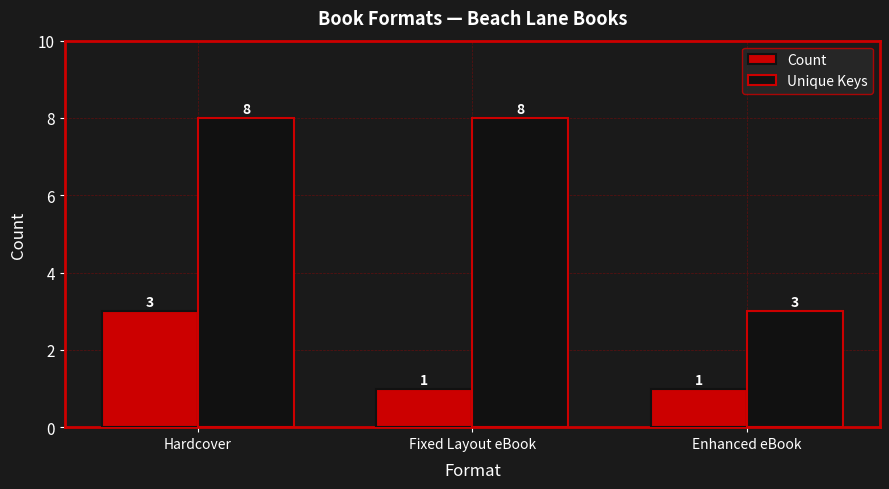

Rank the series by their average value, from lowest to highest.

Count, Unique Keys